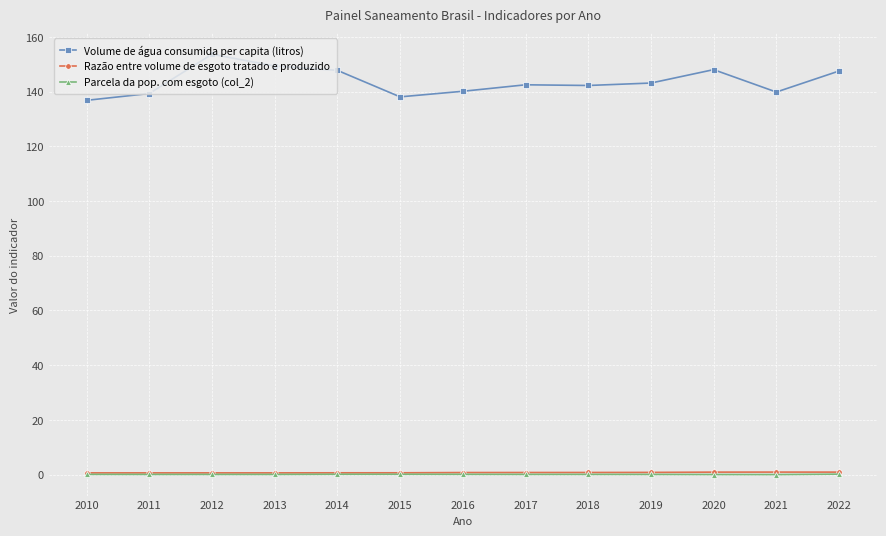

The Parcela da pop. com esgoto (col_2) series shows 0.1 at 2012. True or false?

True